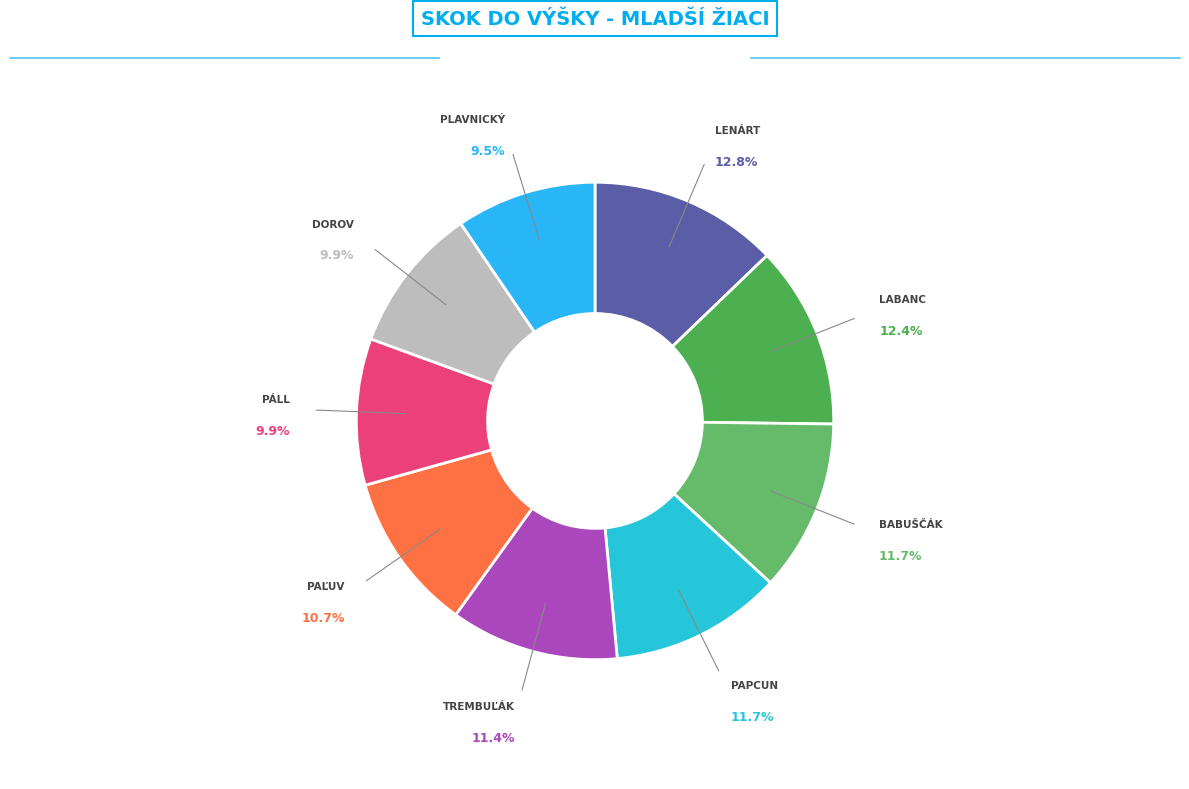

What is the smallest slice in the pie chart?

Plavnický Oliver